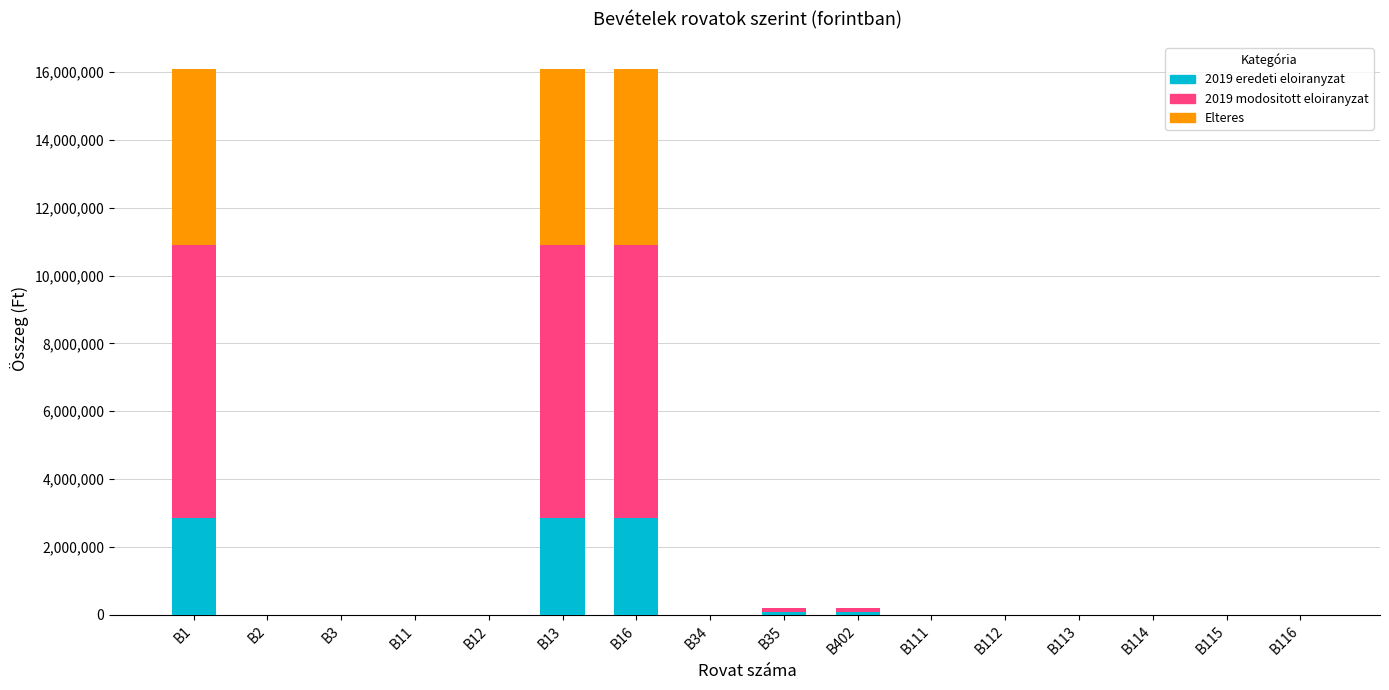

The Elteres series shows 1770978 at B114. True or false?

False